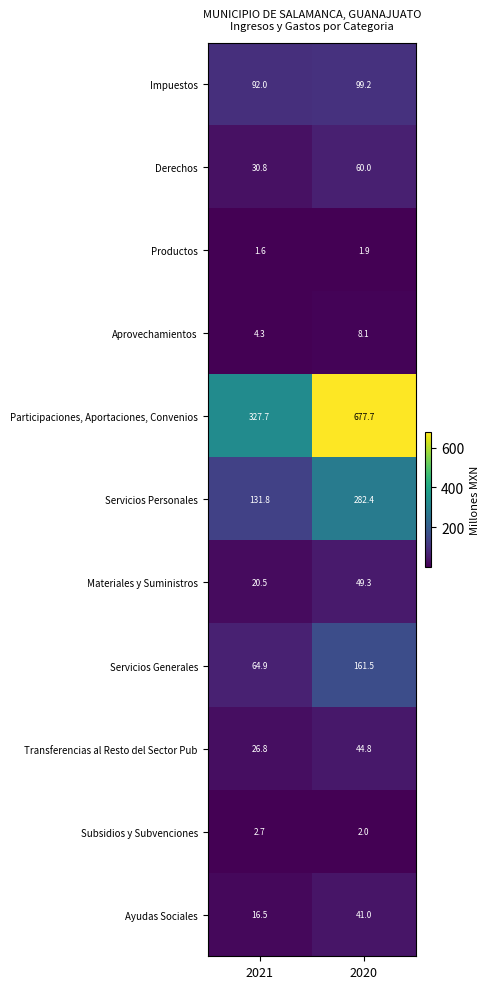

Is the value of Servicios Personales at 2021 greater than the value of Derechos at 2020?

Yes